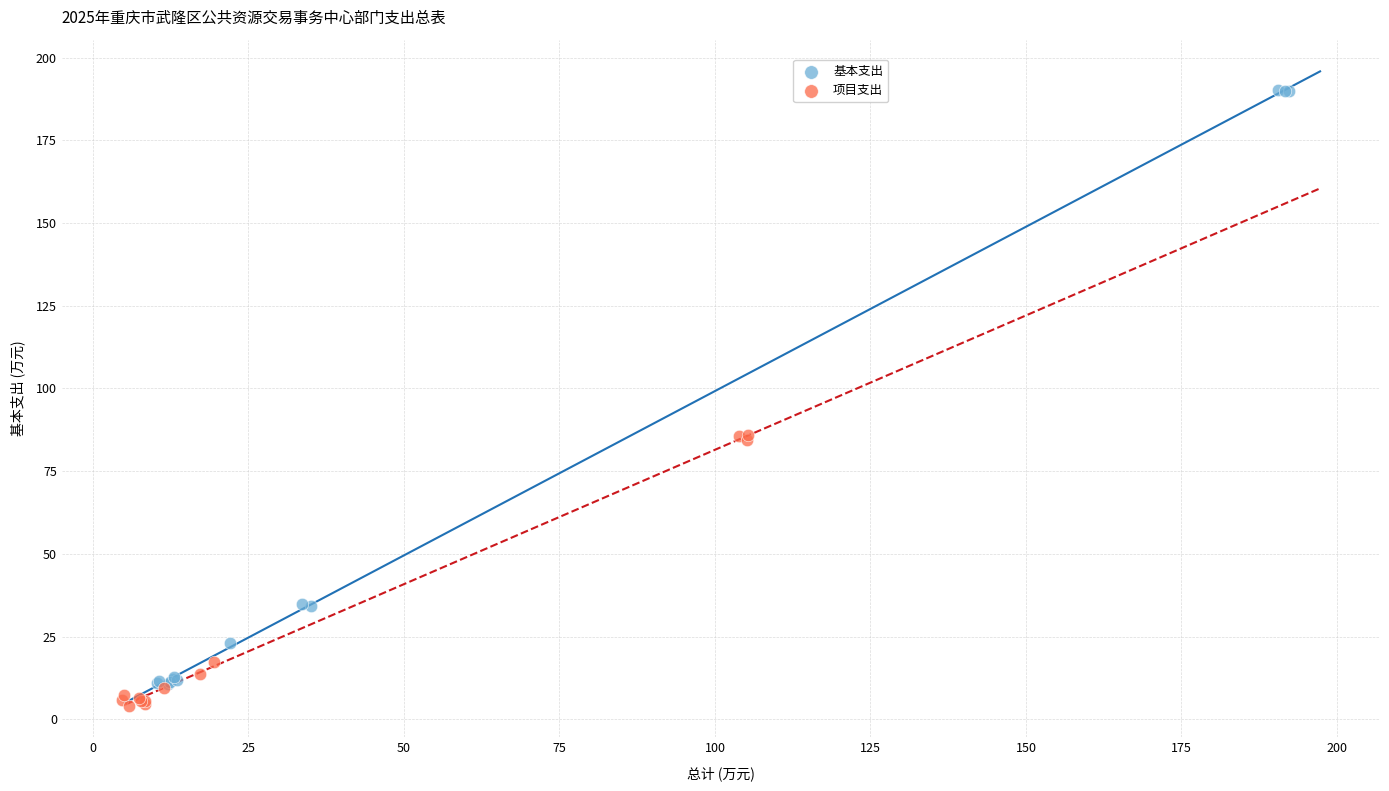

What are all the series names shown in the legend?

基本支出, 项目支出